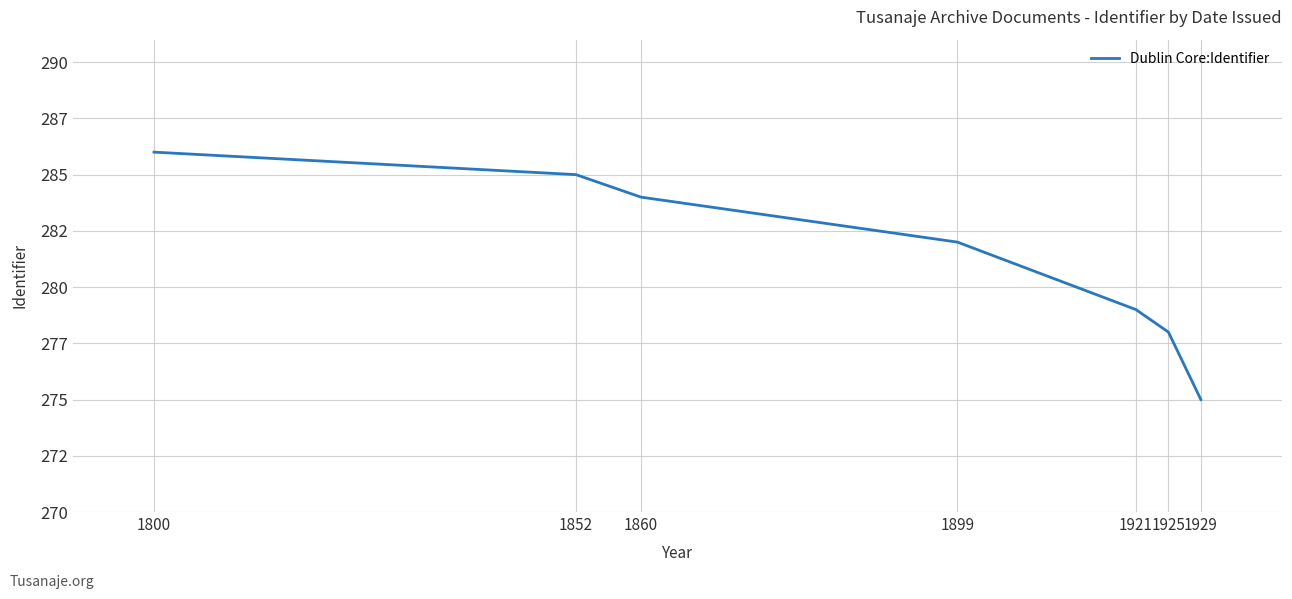

Reading left to right, what are all the values shown in this chart?

1800=286	1852=285	1860=284	1899=282	1921=279	1925=278	1929=275